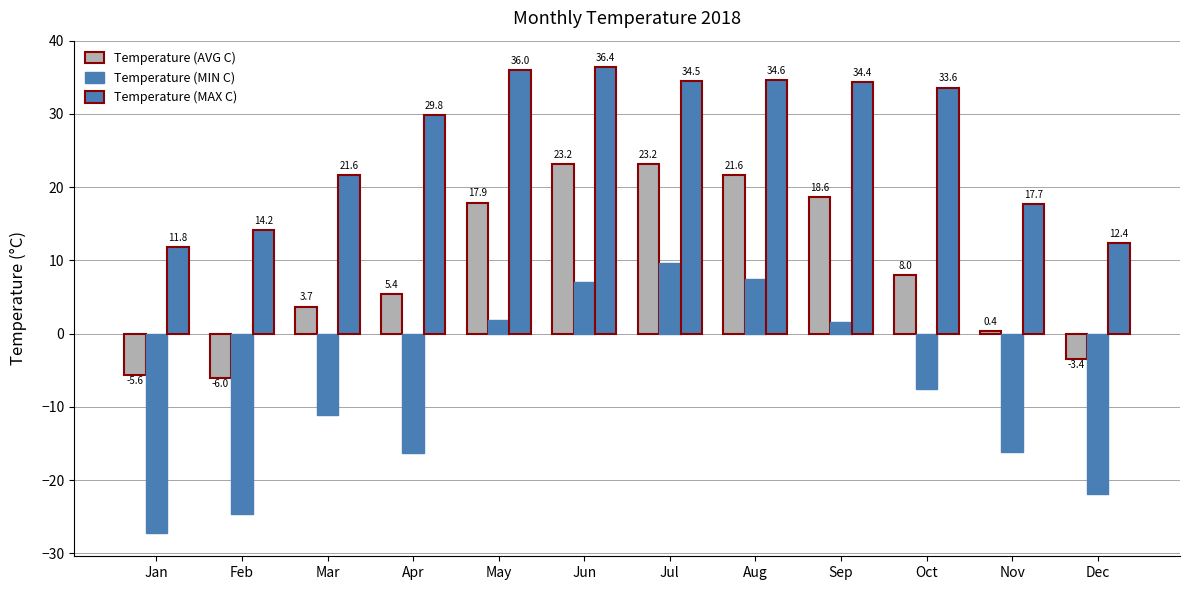

What is the value of the Temperature (AVG C) bar at the 3rd from the left?

3.7